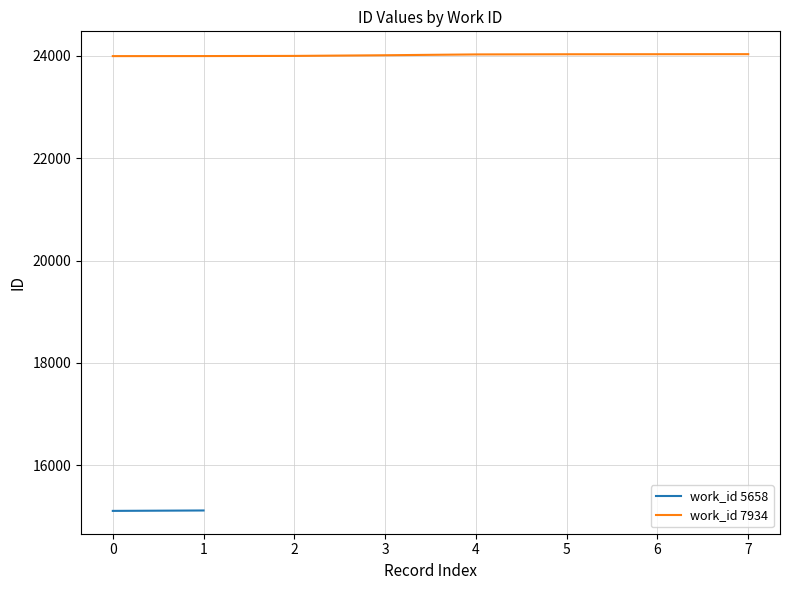

The value of work_id 7934 at 4 is 35200. True or false?

False